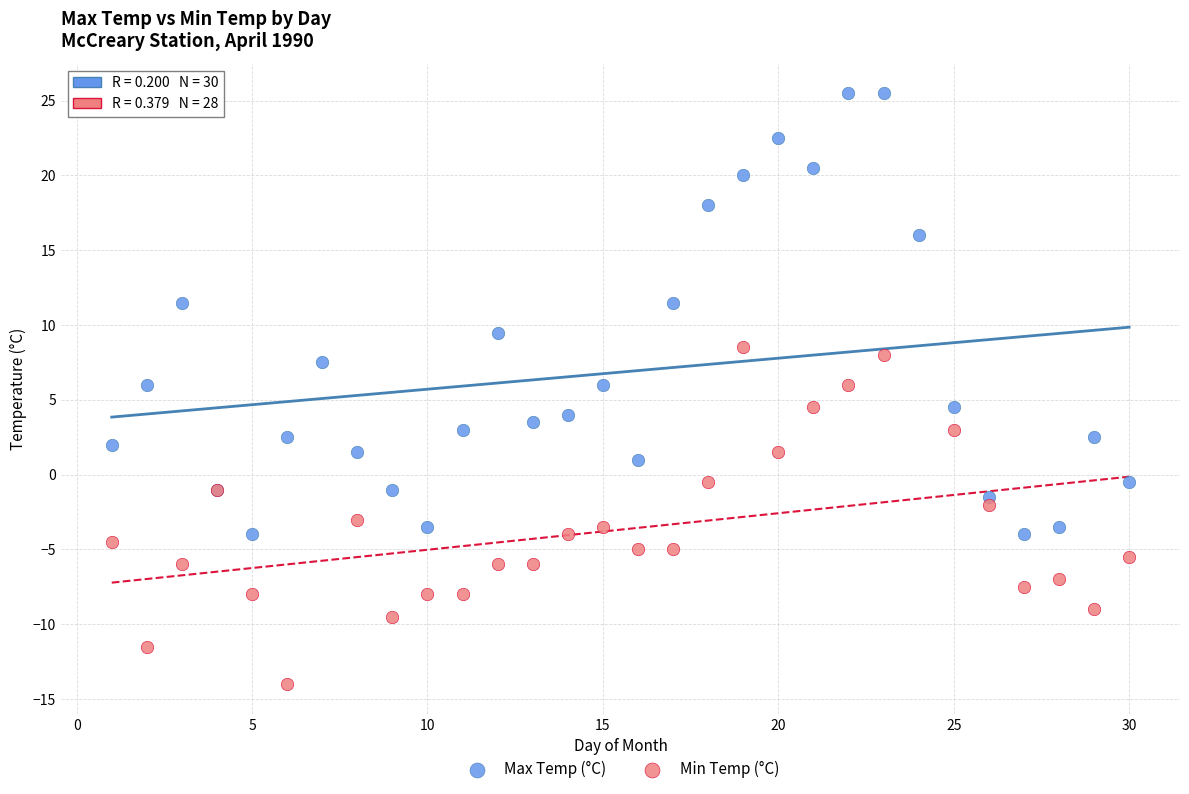

Which series contains the lowest Y value?

Min Temp (°C)